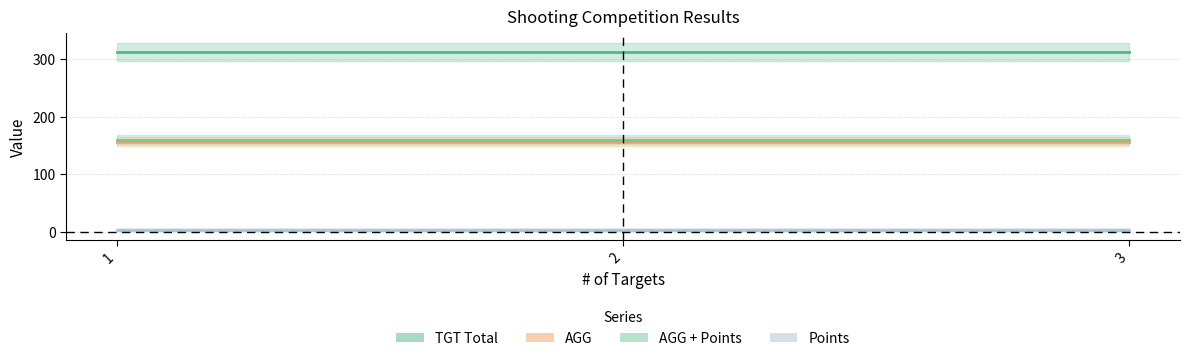

The TGT Total series shows 312 at 1. True or false?

True